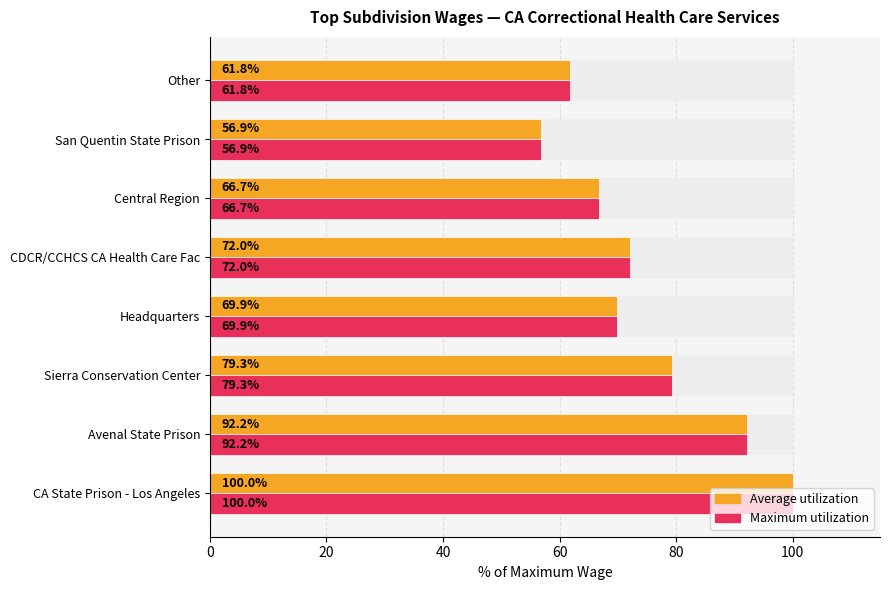

Which series has the largest range (max minus min)?

Average utilization